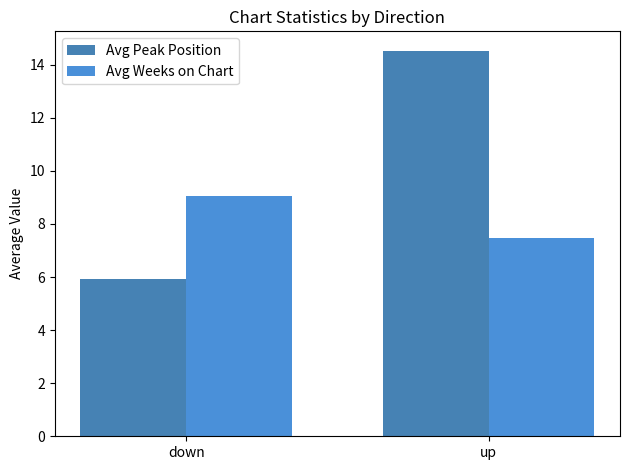

List the series in order of their overall mean, lowest first.

Avg Weeks on Chart, Avg Peak Position